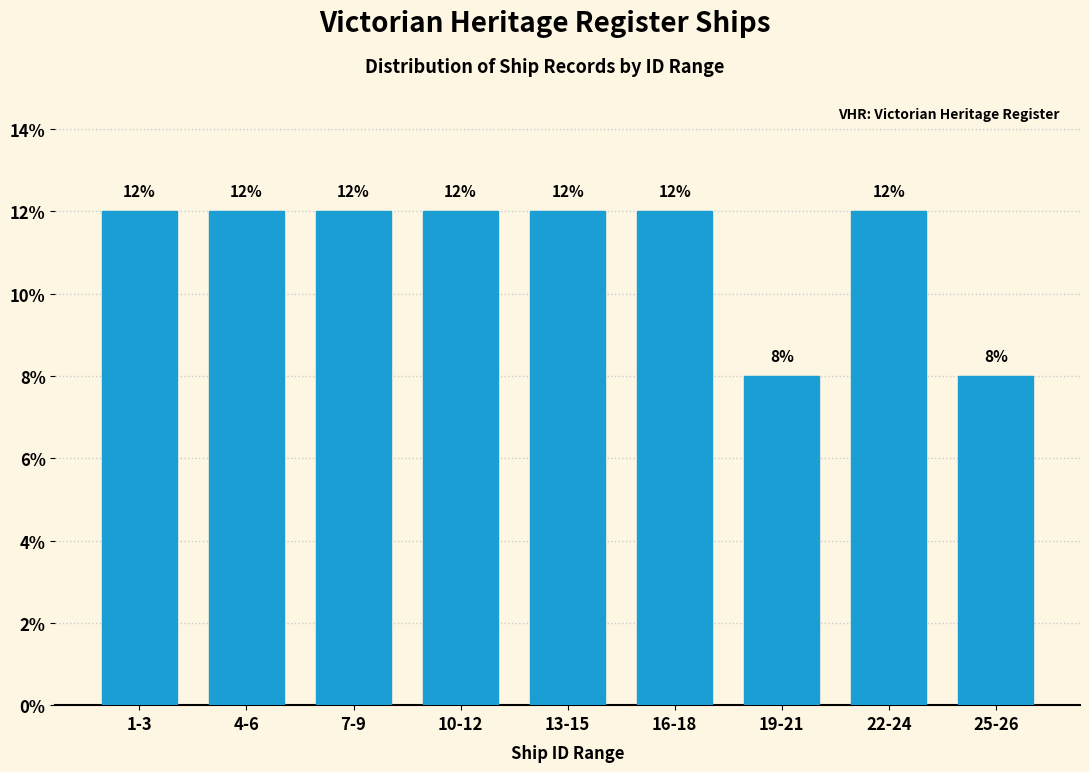

Reading left to right, what are all the values shown in this chart?

1-3=12	4-6=12	7-9=12	10-12=12	13-15=12	16-18=12	19-21=8	22-24=12	25-26=8